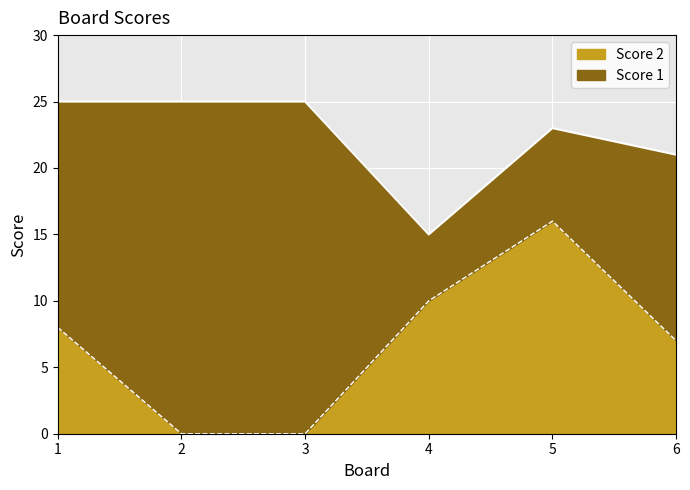

At which category is the sum across all series the highest?

5